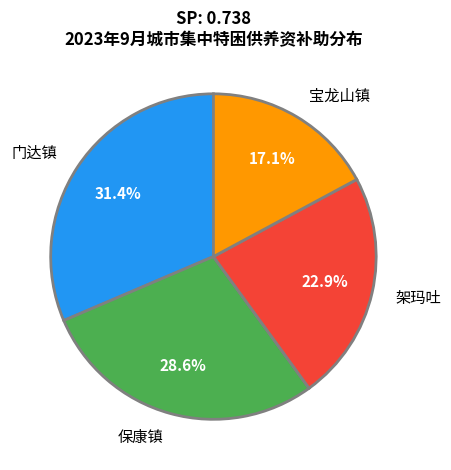

Approximately how many times larger is the value at 保康镇 compared to 宝龙山镇?

1.7